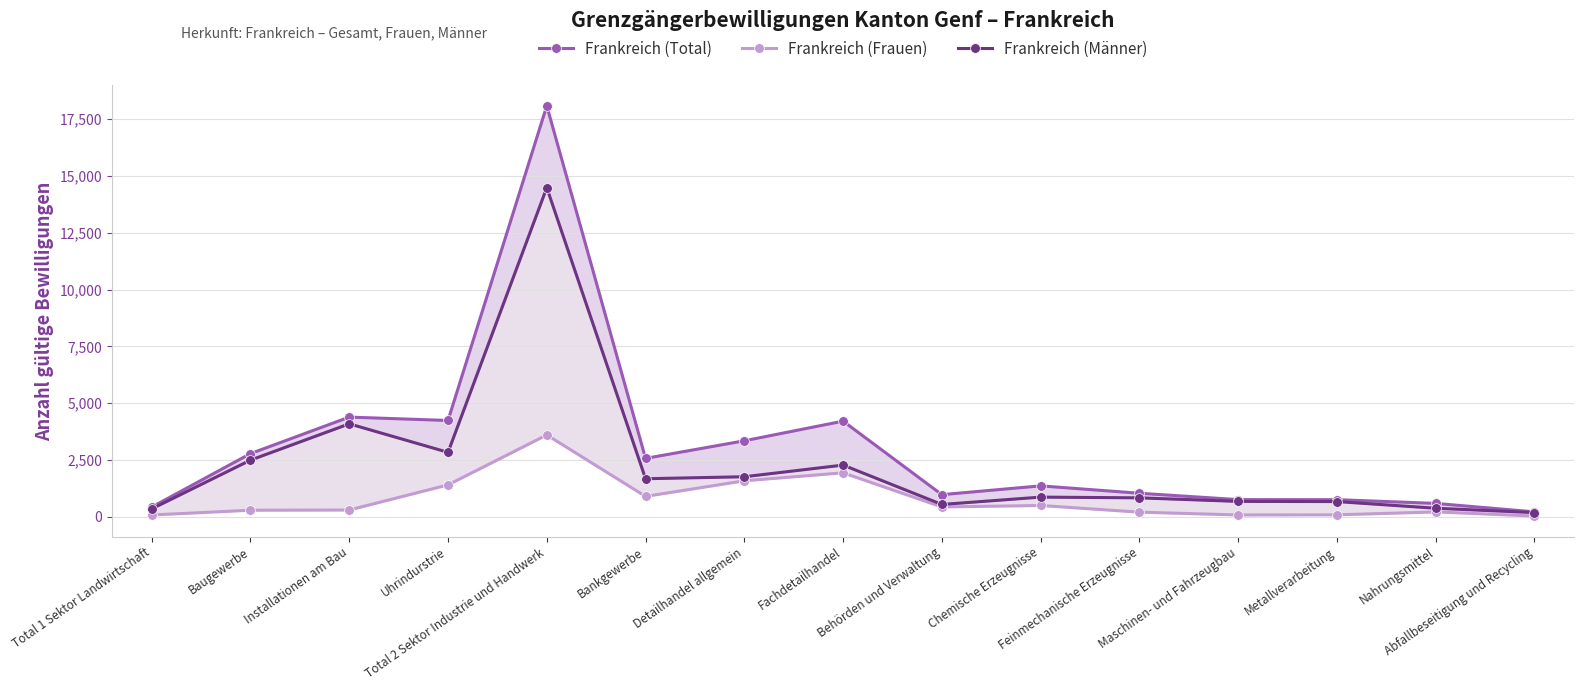

Does the chart display data point markers on the line(s)?

Yes